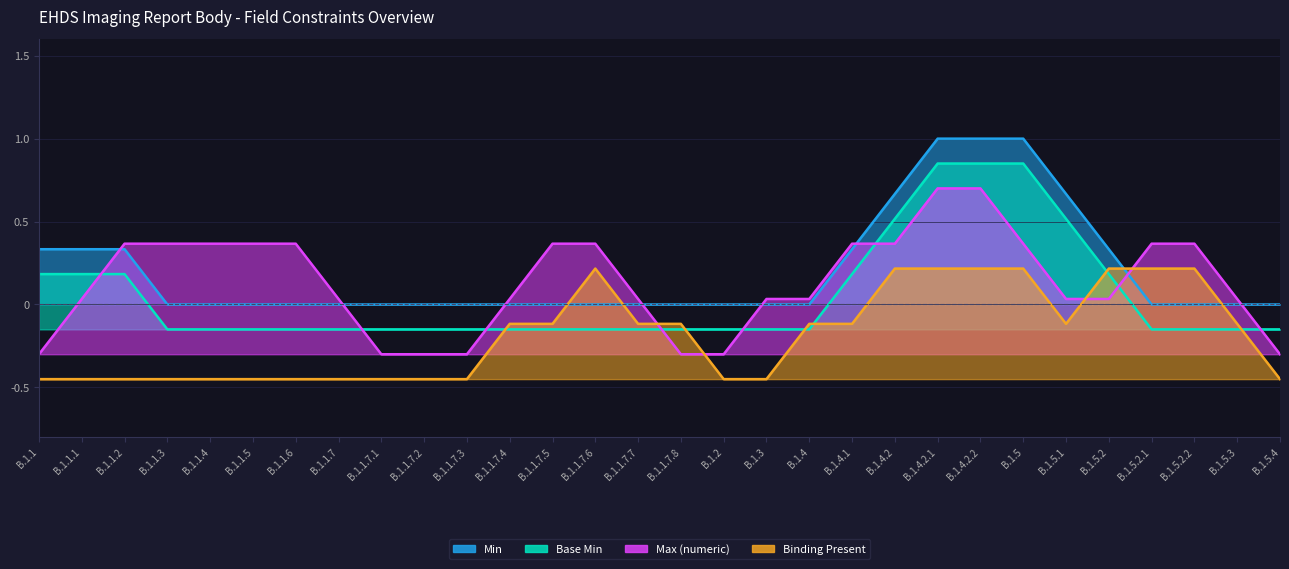

Is the value of Min at B.1.4.2.1 greater than the value of Max (numeric) at B.1.1.7.3?

Yes